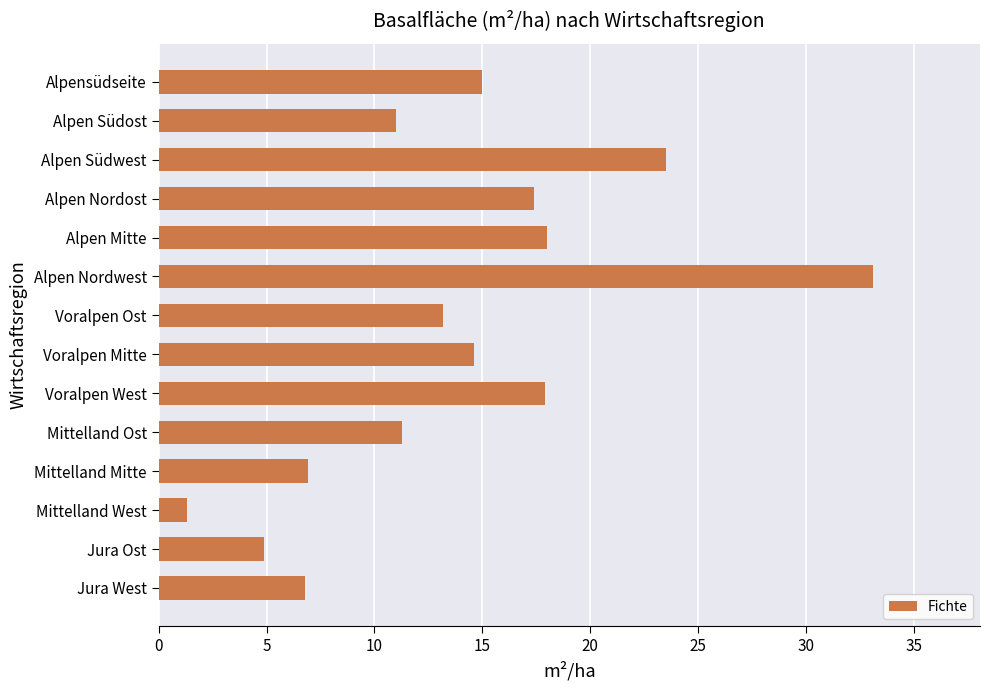

At which category does the chart reach its peak across all series?

Alpen Nordwest